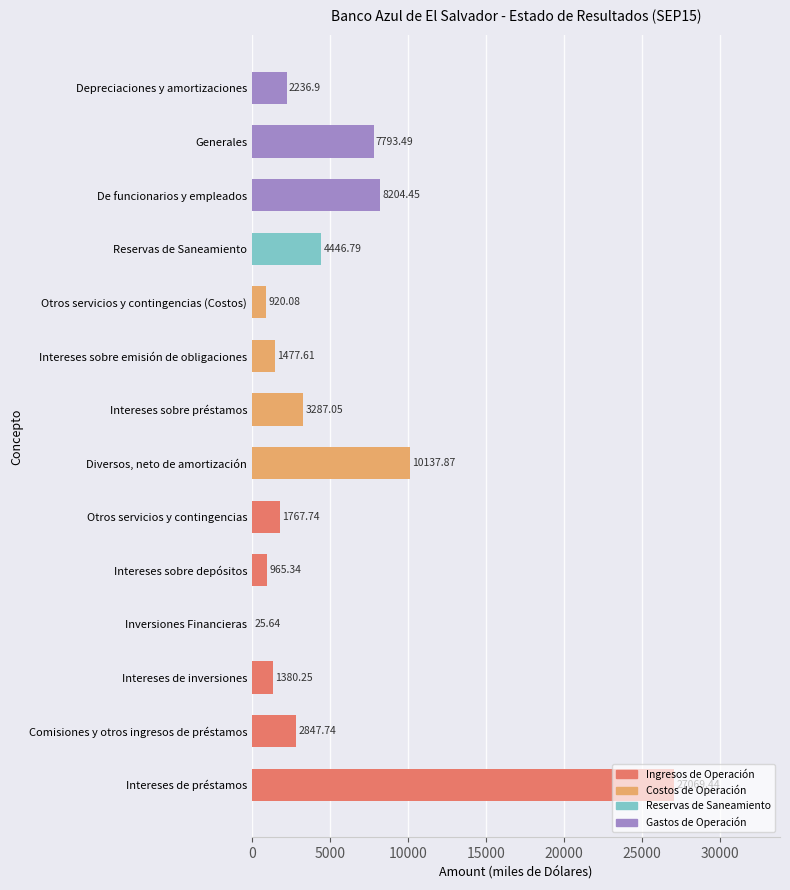

At which label is the value closest to 13547?

Diversos, neto de amortización